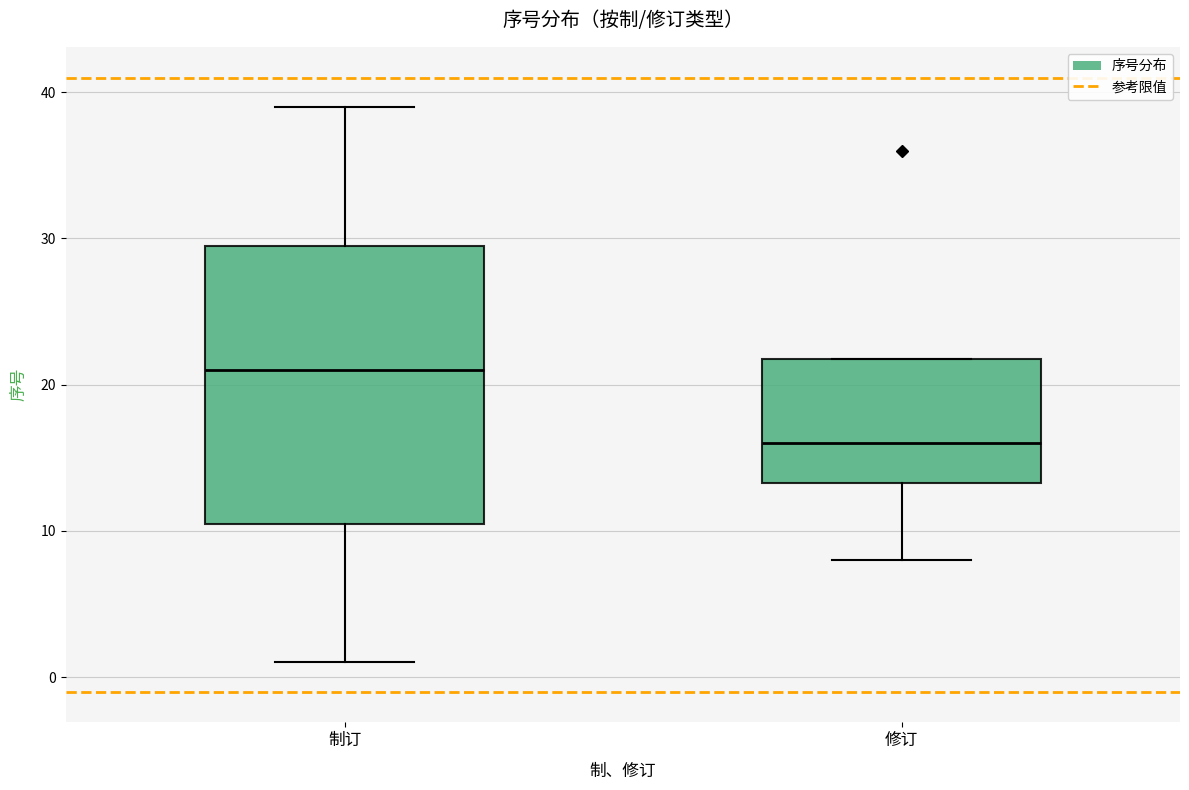

Reading left to right, read every box against the y-axis: the position of its median line, the range the box covers, and the ends of its whiskers. The values are not printed on the chart, so give them approximately, as read against the axis.

制订: median 21, box 11 to 30, whiskers 1 to 39
修订: median 16, box 13 to 22, whiskers 8 to 22